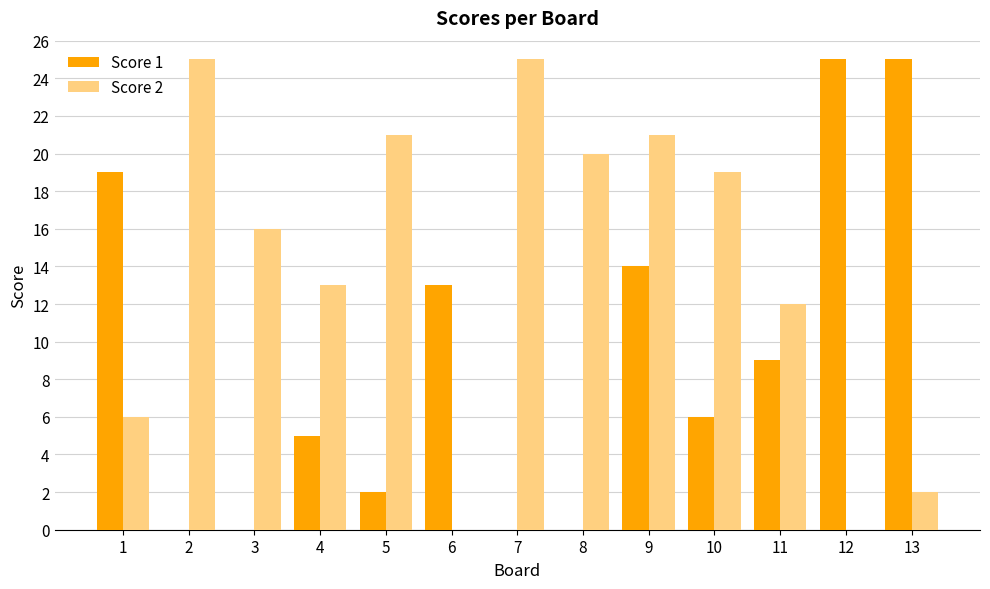

What is the spread (max minus min) of values at 1?

13